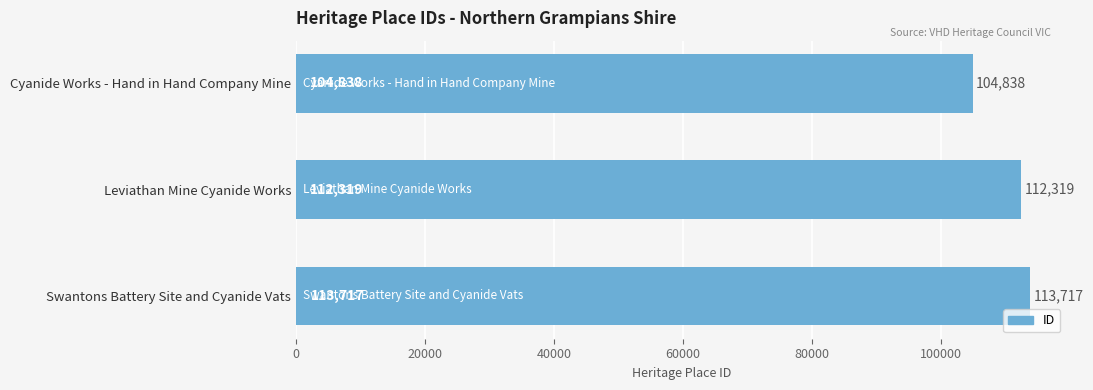

What is the difference between the second highest and minimum values?

7481